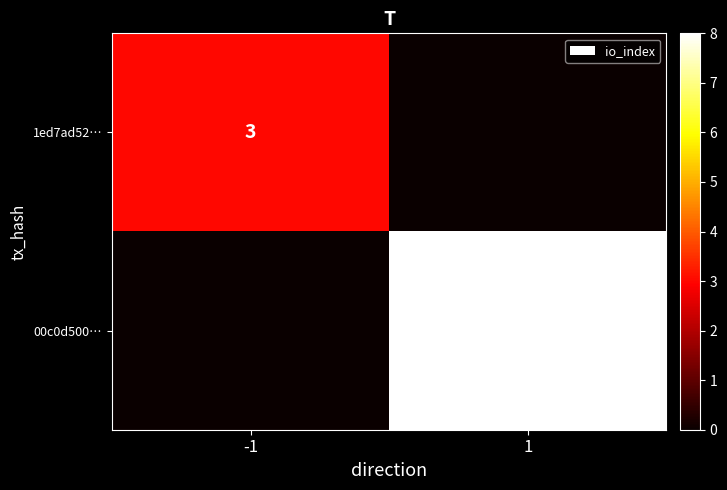

The value of 1ed7ad52… at -1 is 3. True or false?

True